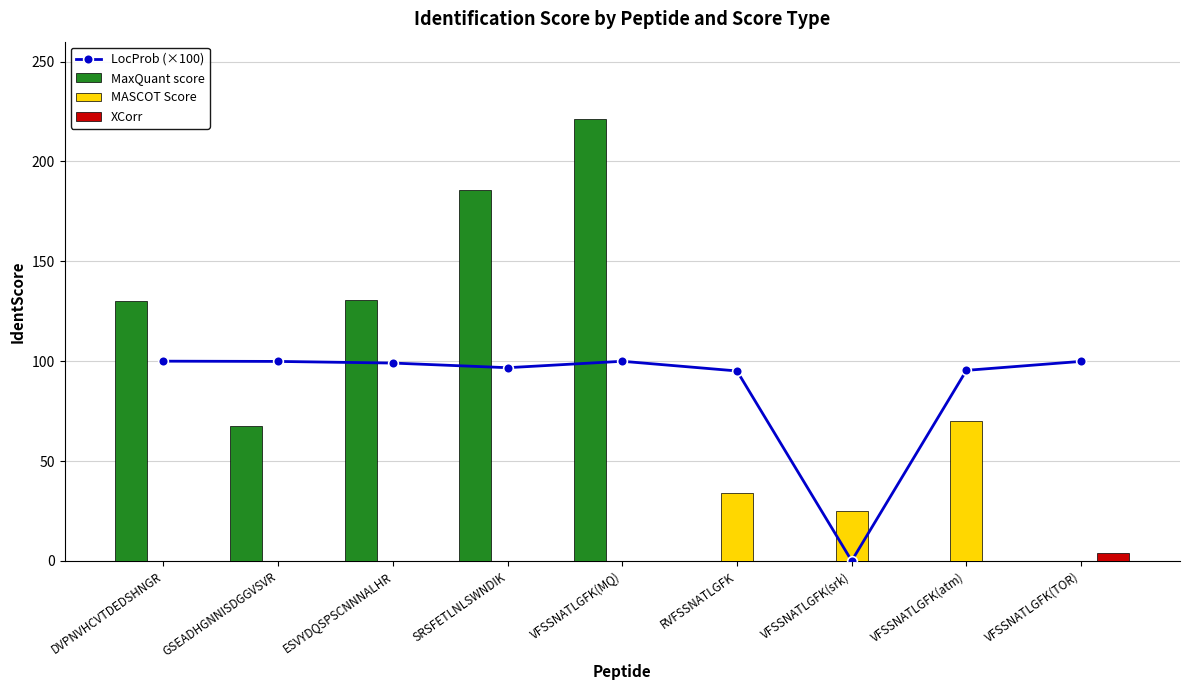

At which label does MaxQuant score first exceed 67?

DVPNVHCVTDEDSHNGR